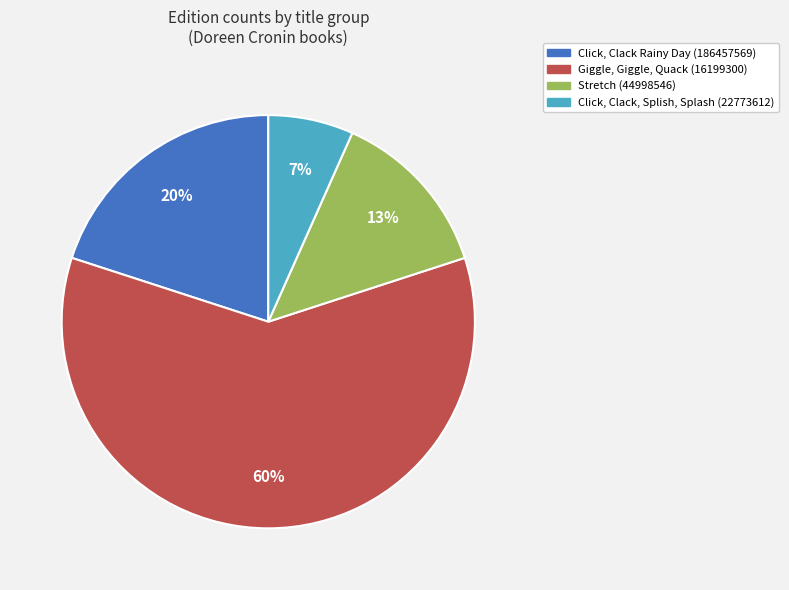

Is it true that Giggle, Giggle, Quack (16199300) is 60% of the pie?

True